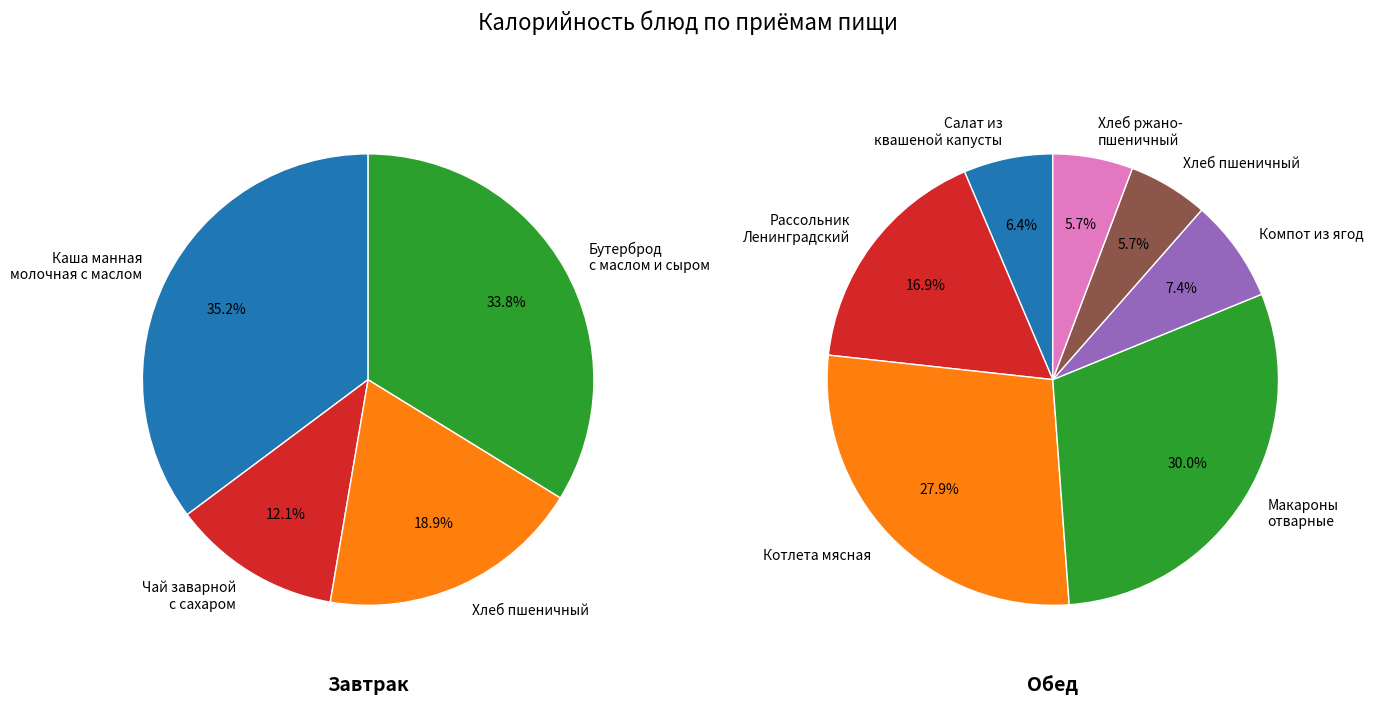

Rank the categories by value from highest to lowest.

Макароны отварные с маслом, Котлета мясная запеченная в соусе, Каша манная молочная с маслом, Бутерброд с маслом и сыром, Рассольник Ленинградский со сметаной, Хлеб пшеничный (завтрак), Компот из ягод з/м, Чай заварной с сахаром и лимоном, Салат из квашеной капусты со свеклой, Хлеб пшеничный (обед), Хлеб ржано-пшеничный